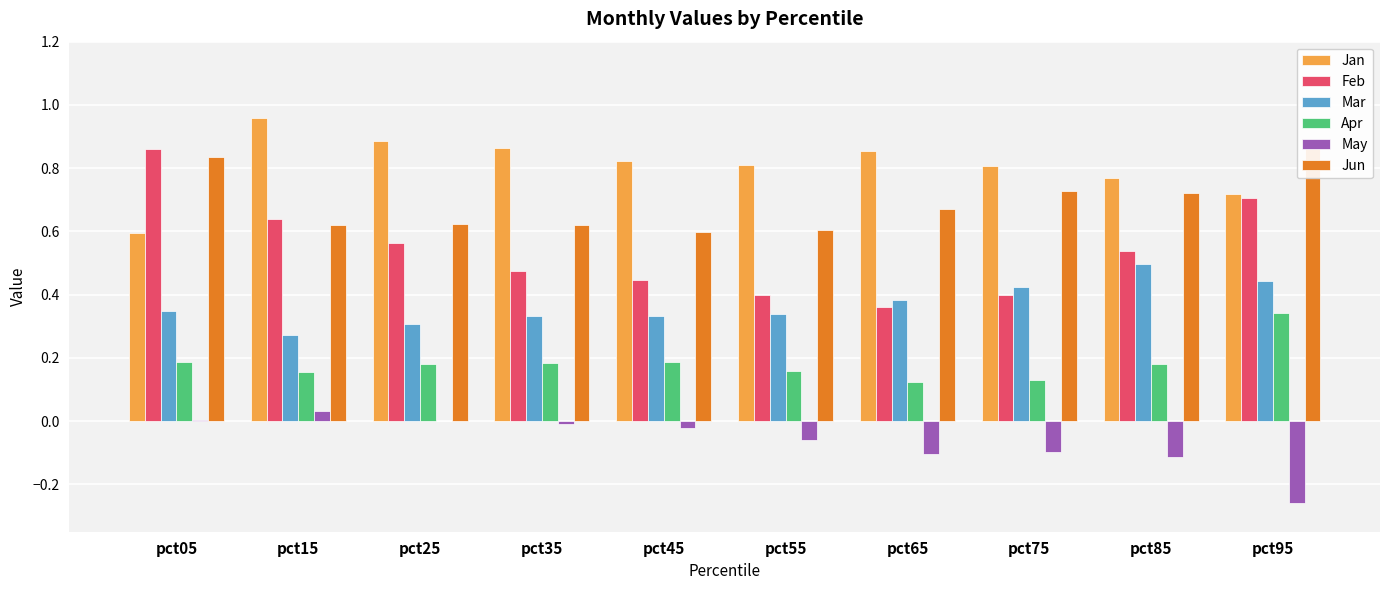

What is the sum of all May values?

-0.6